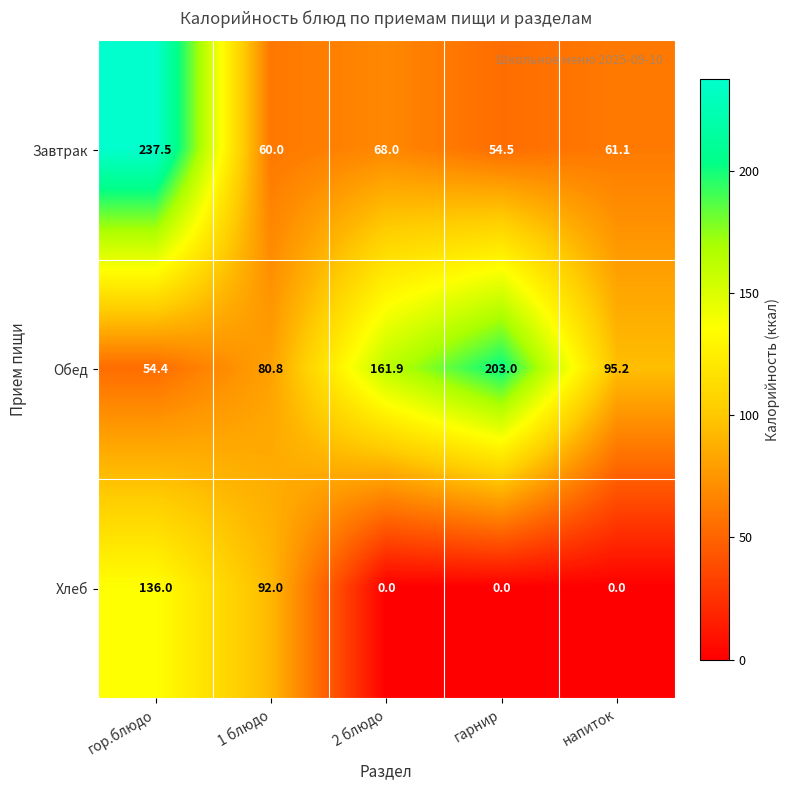

Which series changed the most between 2 блюдо and напиток?

Обед